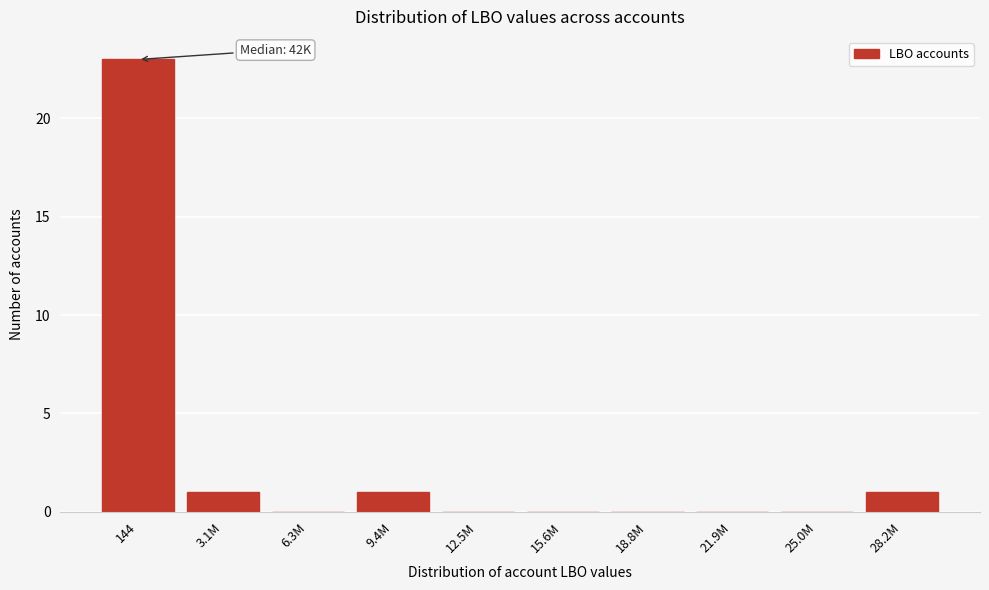

Reading left to right, list all the values displayed in this chart.

144=23	3.1M=1	6.3M=0	9.4M=1	12.5M=0	15.6M=0	18.8M=0	21.9M=0	25.0M=0	28.2M=1